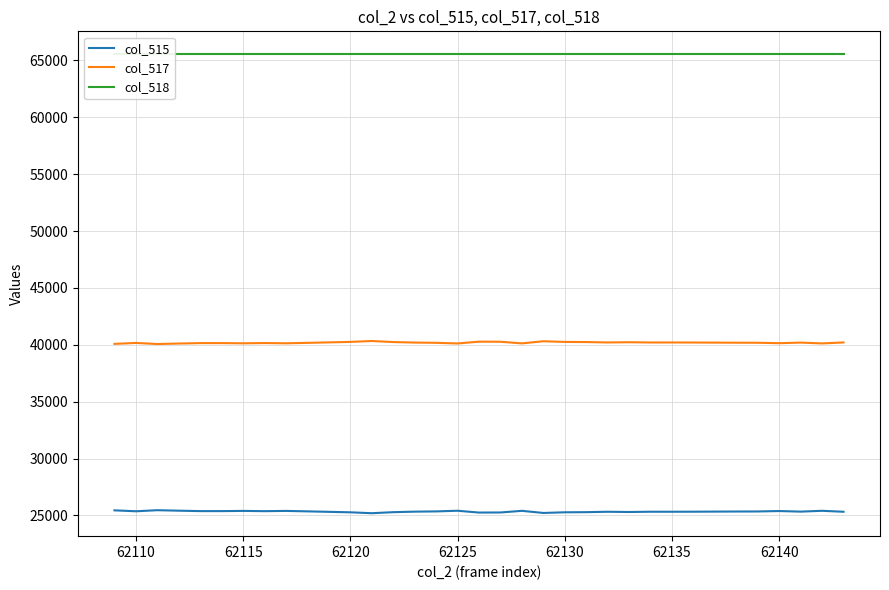

What is the value of the col_518 point at the 2nd from the left?

65535